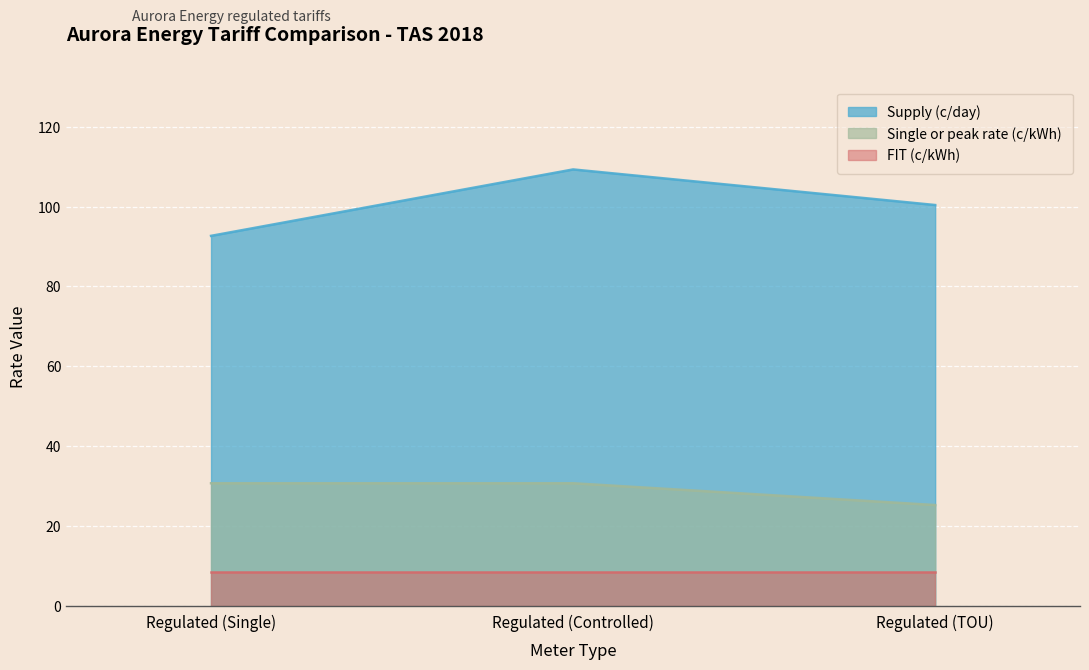

How many data points does each series have?

3